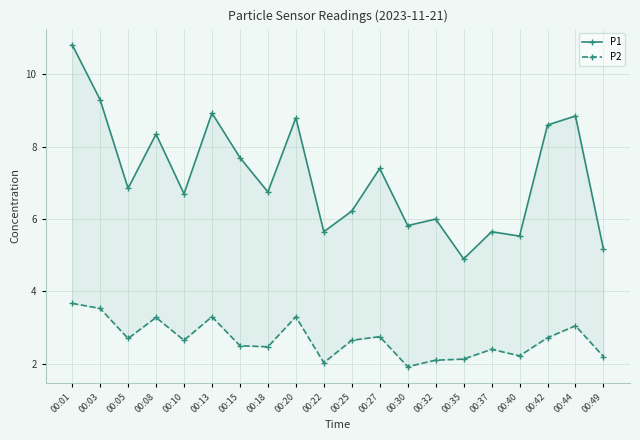

True or false: P1 and P2 cross at least once.

False